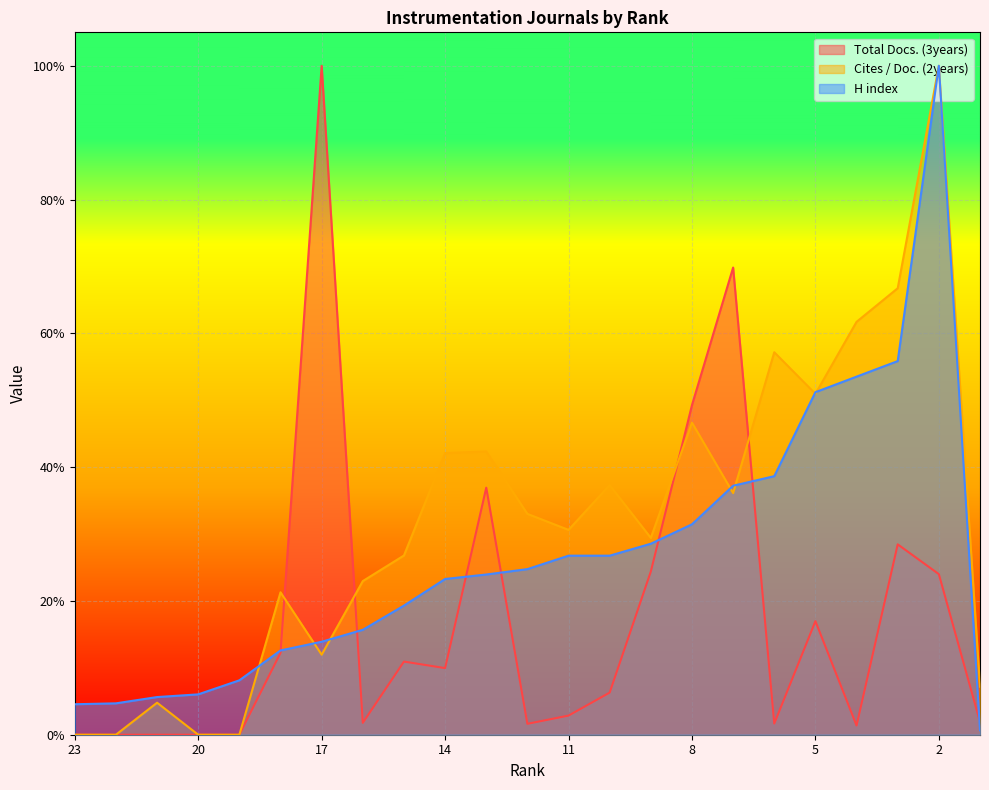

How many times do Total Docs. (3years) and H index cross each other?

7